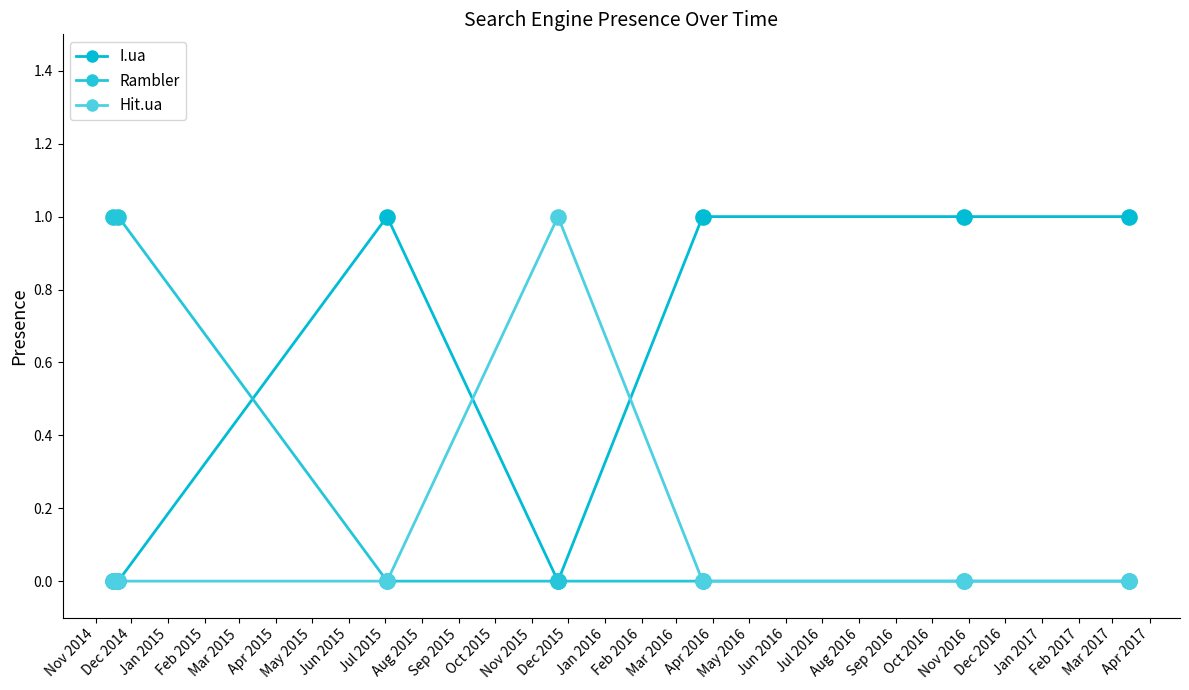

At which category is the sum across all series the highest?

Nov 2014